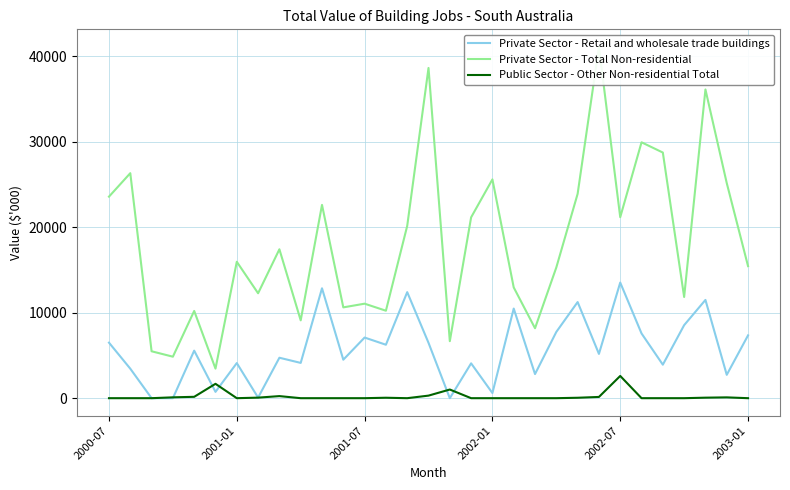

What is the label of the 1st point from the left?

2000-07